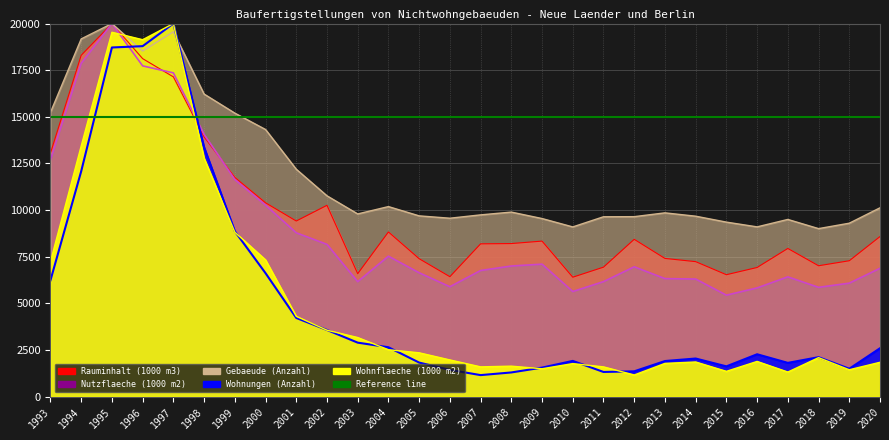

The Rauminhalt (1000 m3) series shows 23302.3 at 1997. True or false?

False